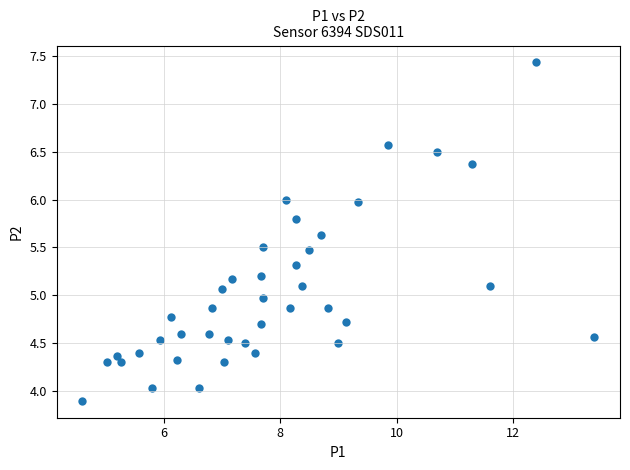

What is the range of X values (max minus min)?

8.8